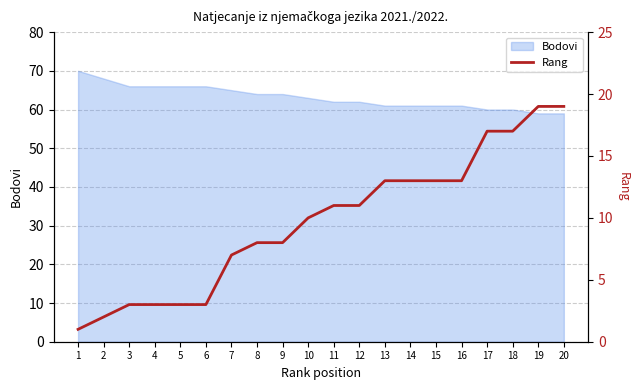

What is the lowest value of the Bodovi series?

59